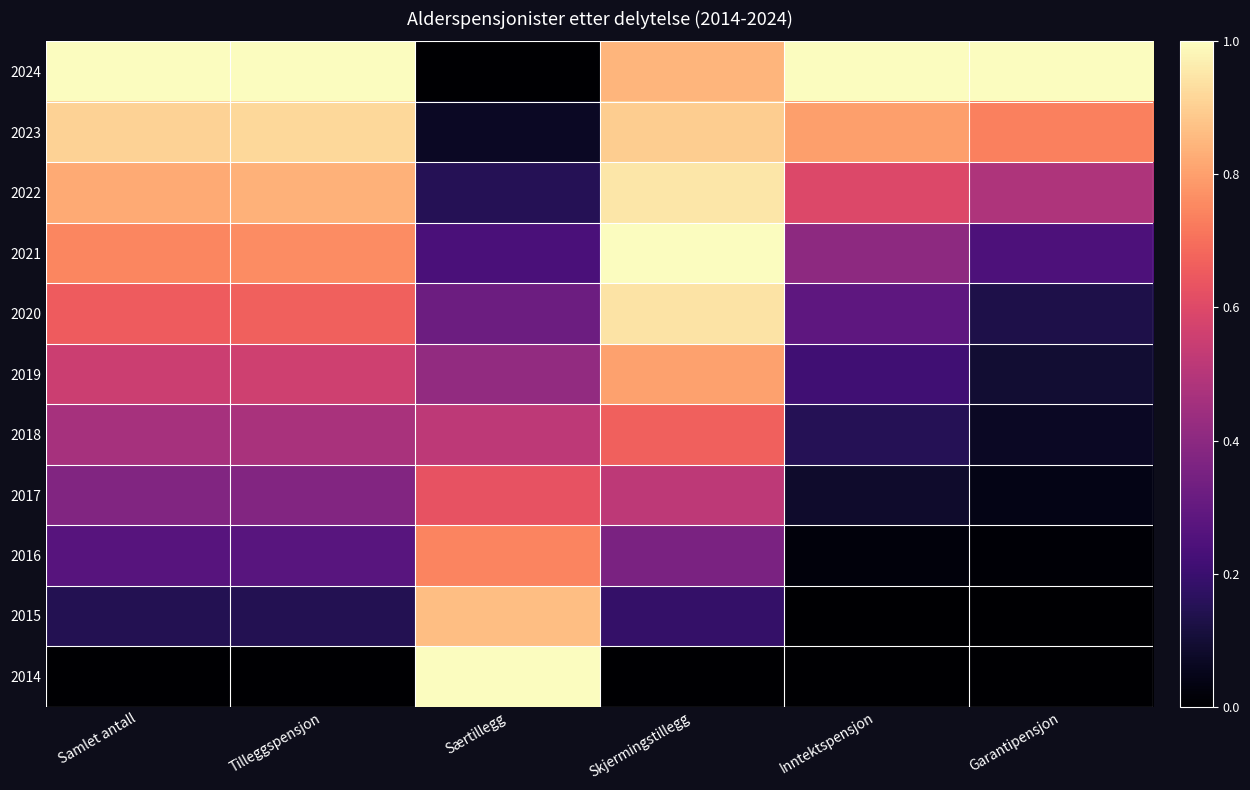

List the series in order of their peak value, lowest first.

2017, 2018, 2016, 2019, 2015, 2023, 2020, 2022, 2024, 2021, 2014